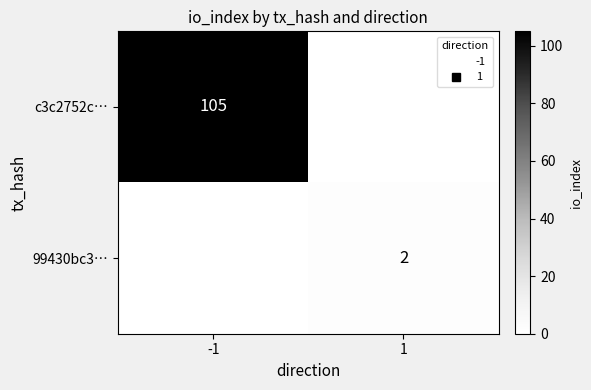

Count the c3c2752c… values in the range 0 to 105.

2